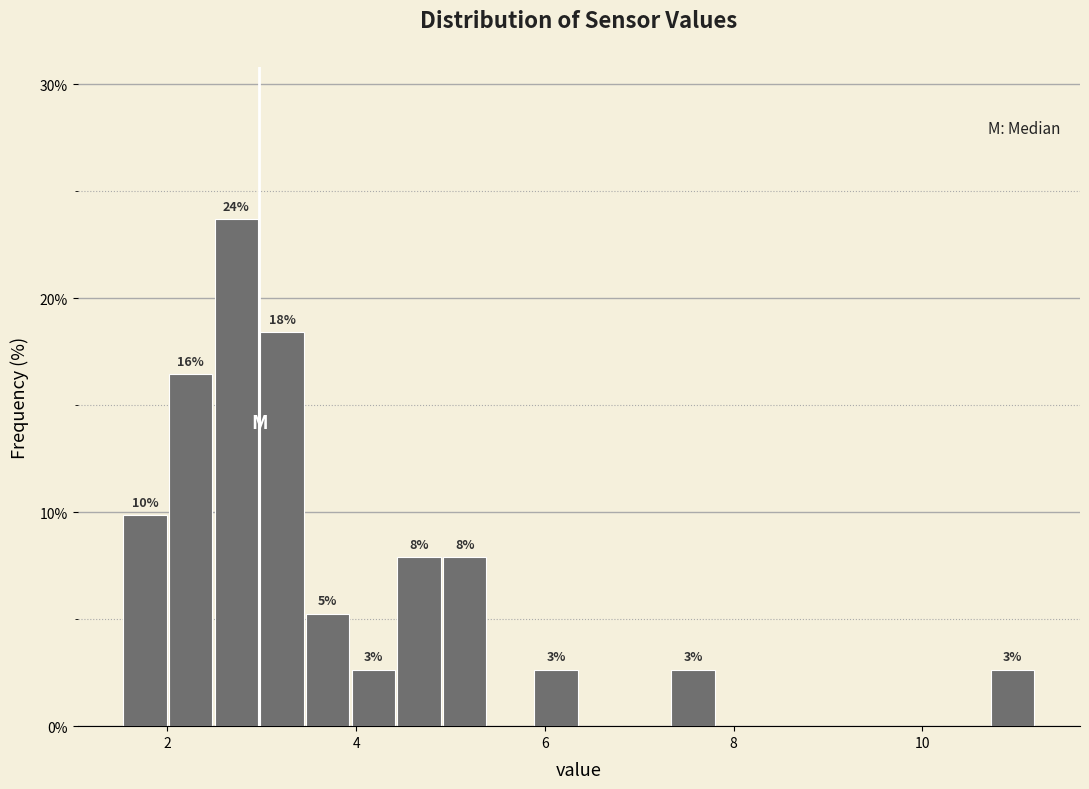

Read against the x-axis, roughly where is the centre of the tallest bar?

2.8